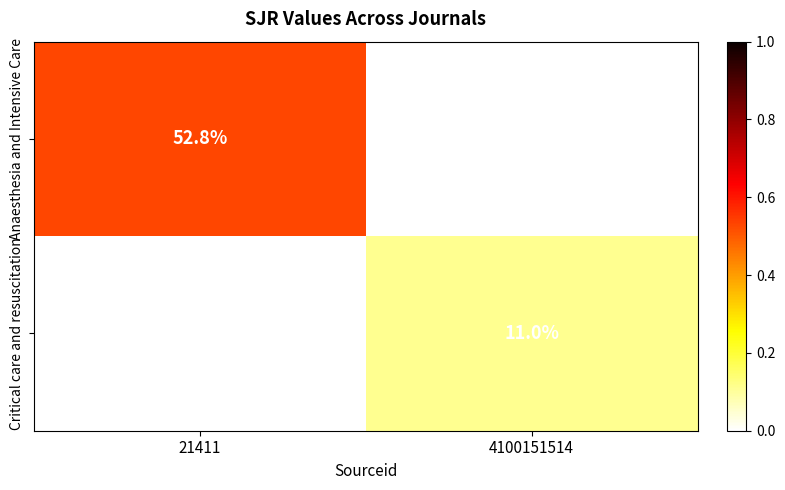

Count the number of categories in the chart.

2